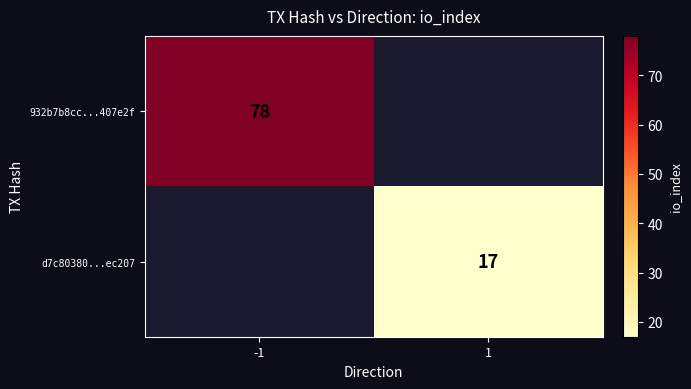

Is it true that 932b7b8cc...407e2f equals 19 at -1?

False